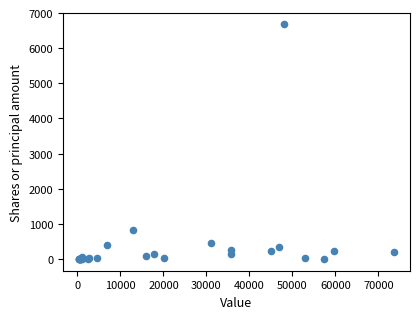

What Y value in the scatter plot is closest to 3341?

831.1